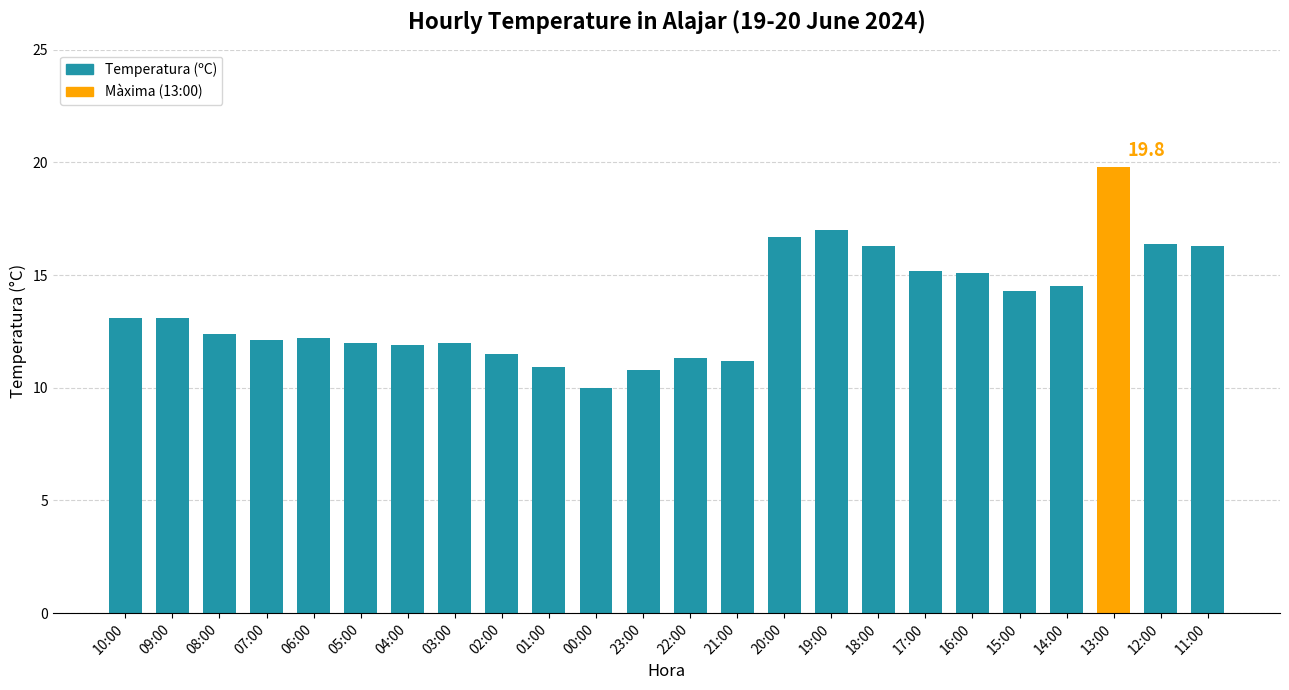

The chart shows a value of 12.2 at 06:00. True or false?

True